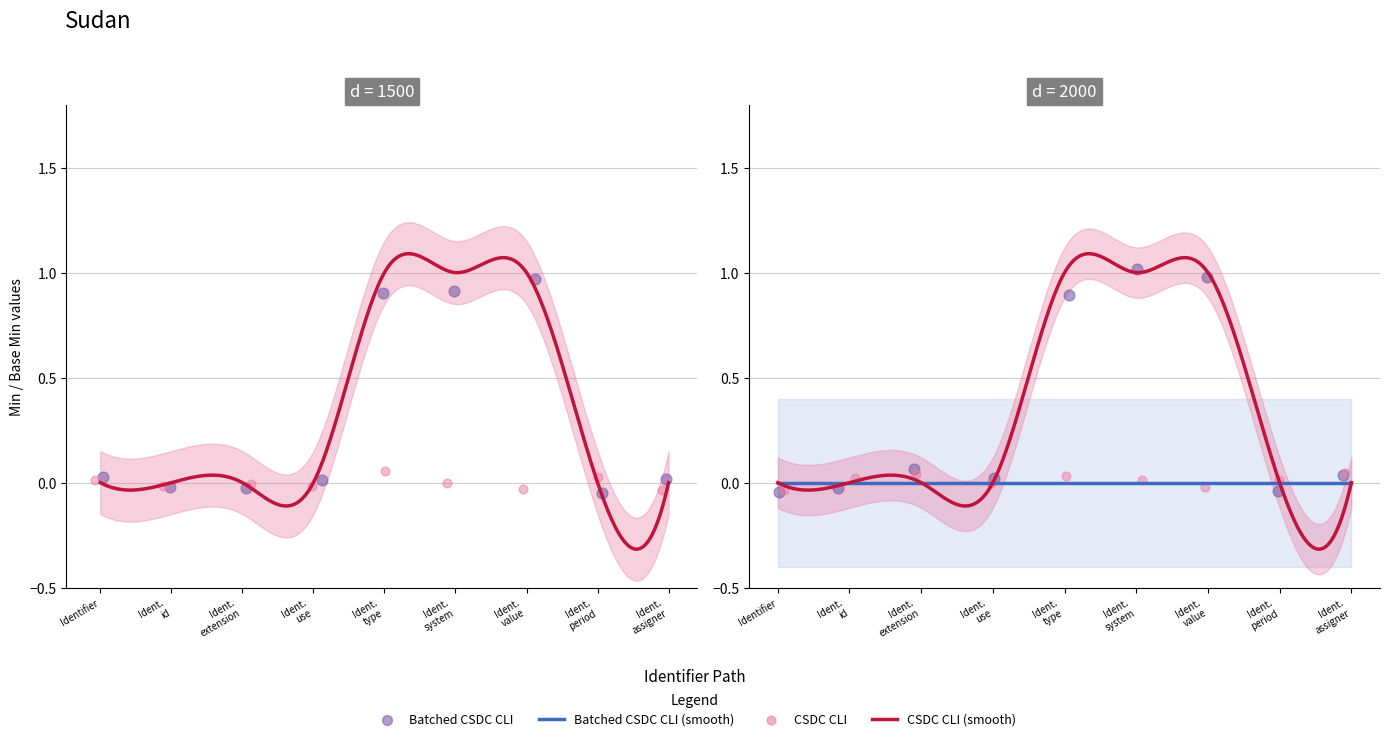

What is the change in value from Identifier.system to Identifier.period?

-1.0